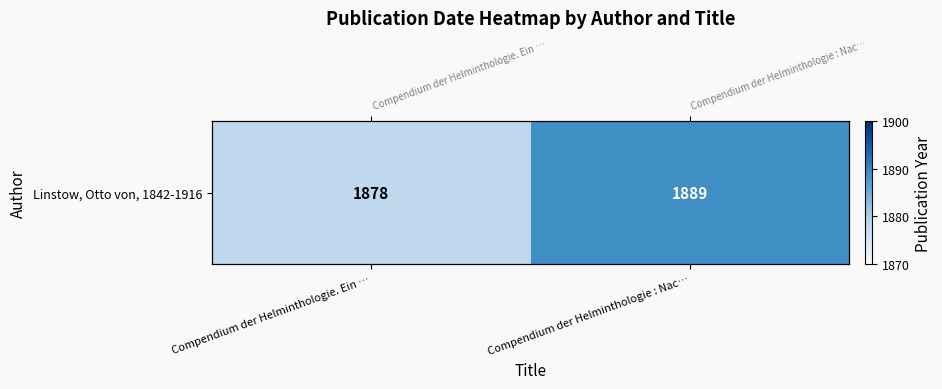

Reading right to left, extract all data points from this chart.

Compendium der Helminthologie : Nac…=1889	Compendium der Helminthologie. Ein …=1878